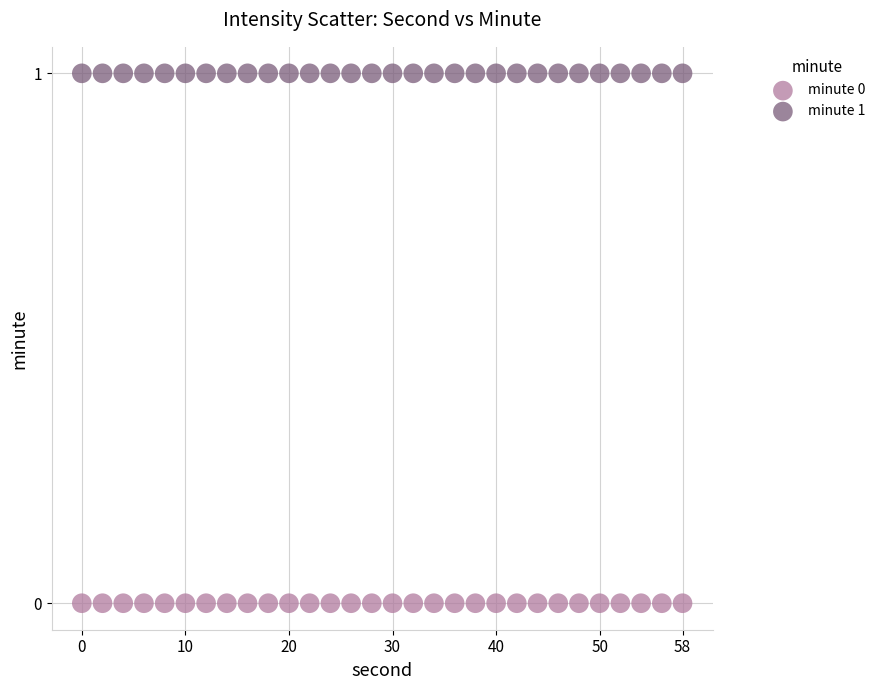

Which series contains the highest Y value?

minute 1